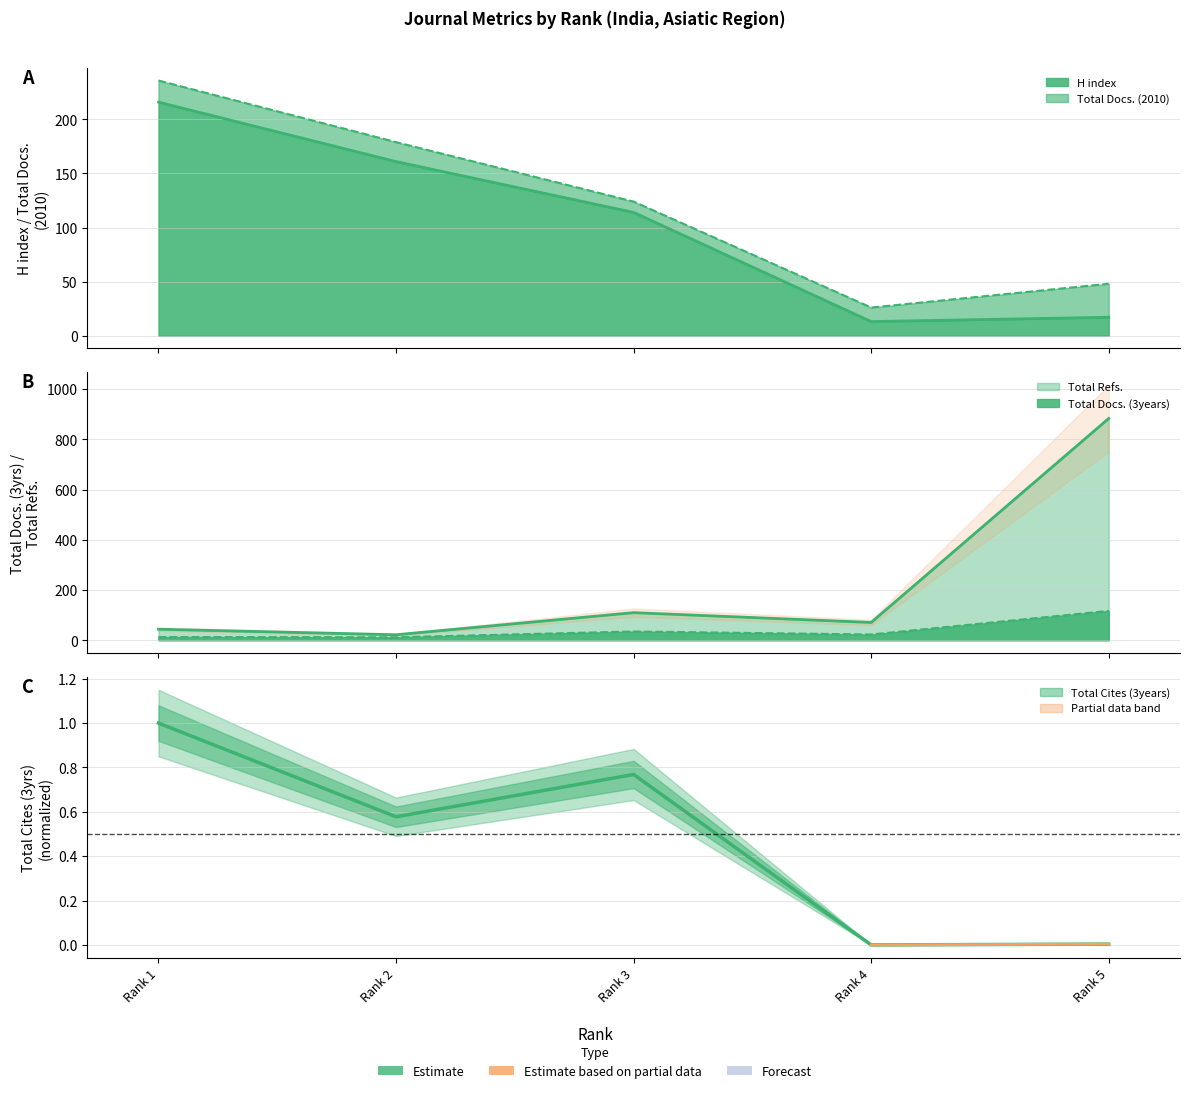

Which series has the widest spread of values?

Total Refs.